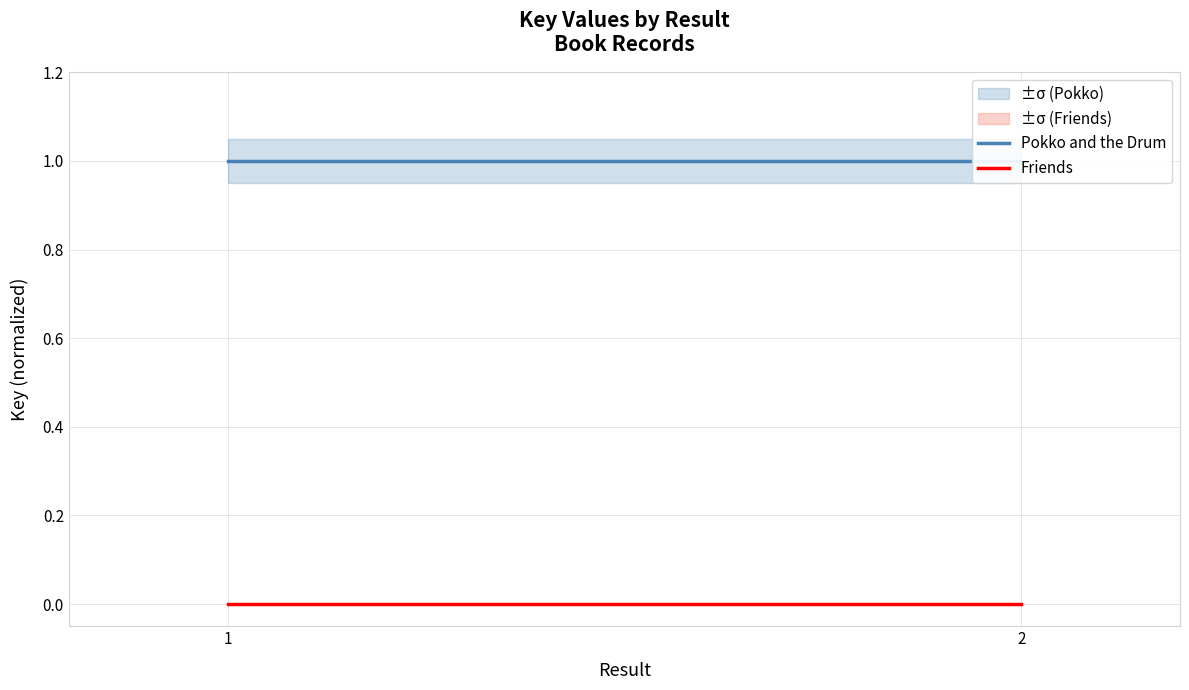

What is the value of the Pokko and the Drum point at the 2nd from the left?

1.0